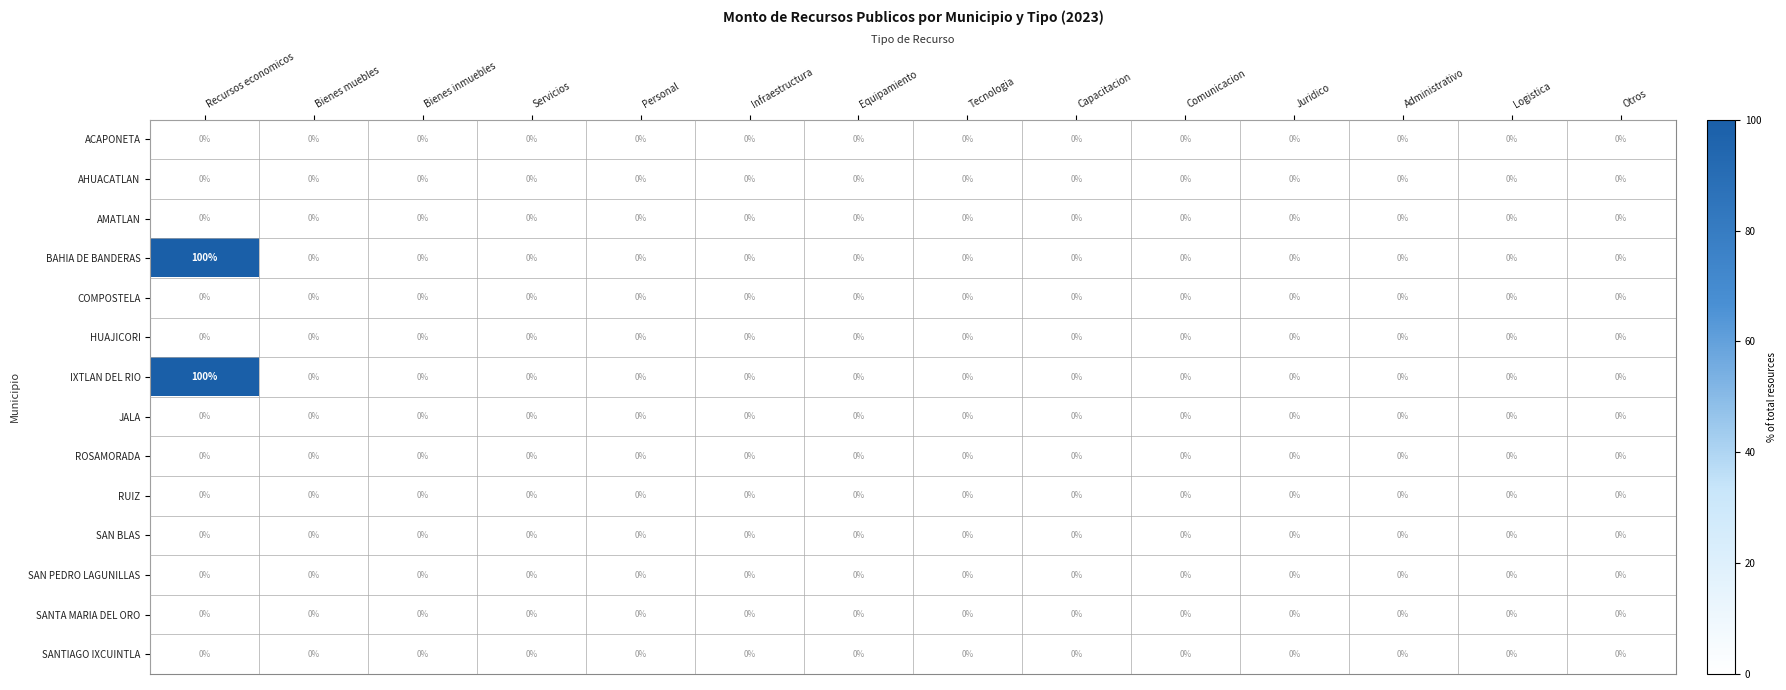

Is it true that SANTA MARIA DEL ORO equals 0 at Juridico?

True